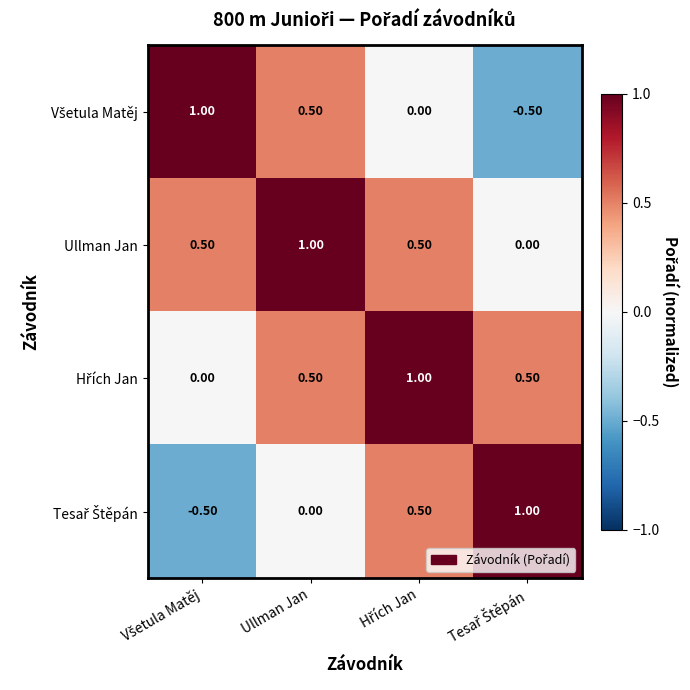

At how many categories does at least one series exceed 0?

4